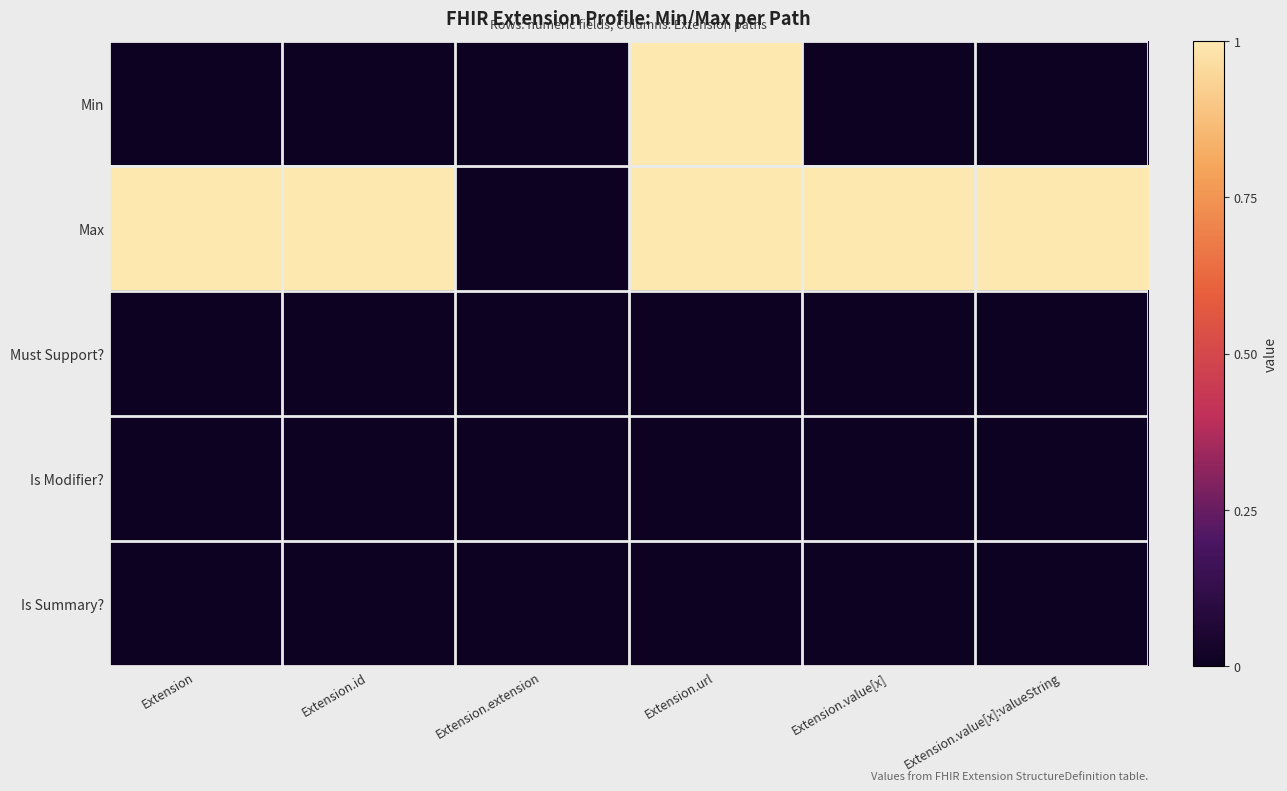

Which label corresponds to the largest value in the chart?

Extension.url